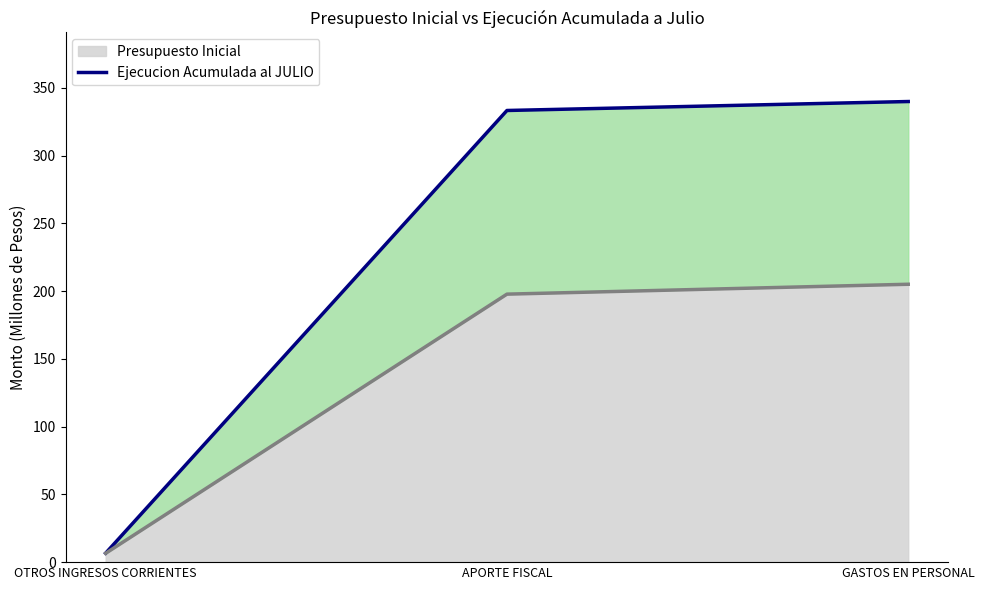

Is it true that Ejecucion Acumulada al JULIO equals 118.2 at GASTOS EN PERSONAL?

False